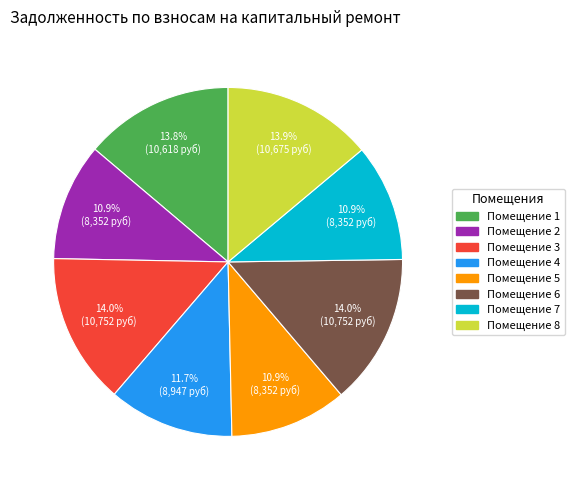

Does any single category account for the majority?

No